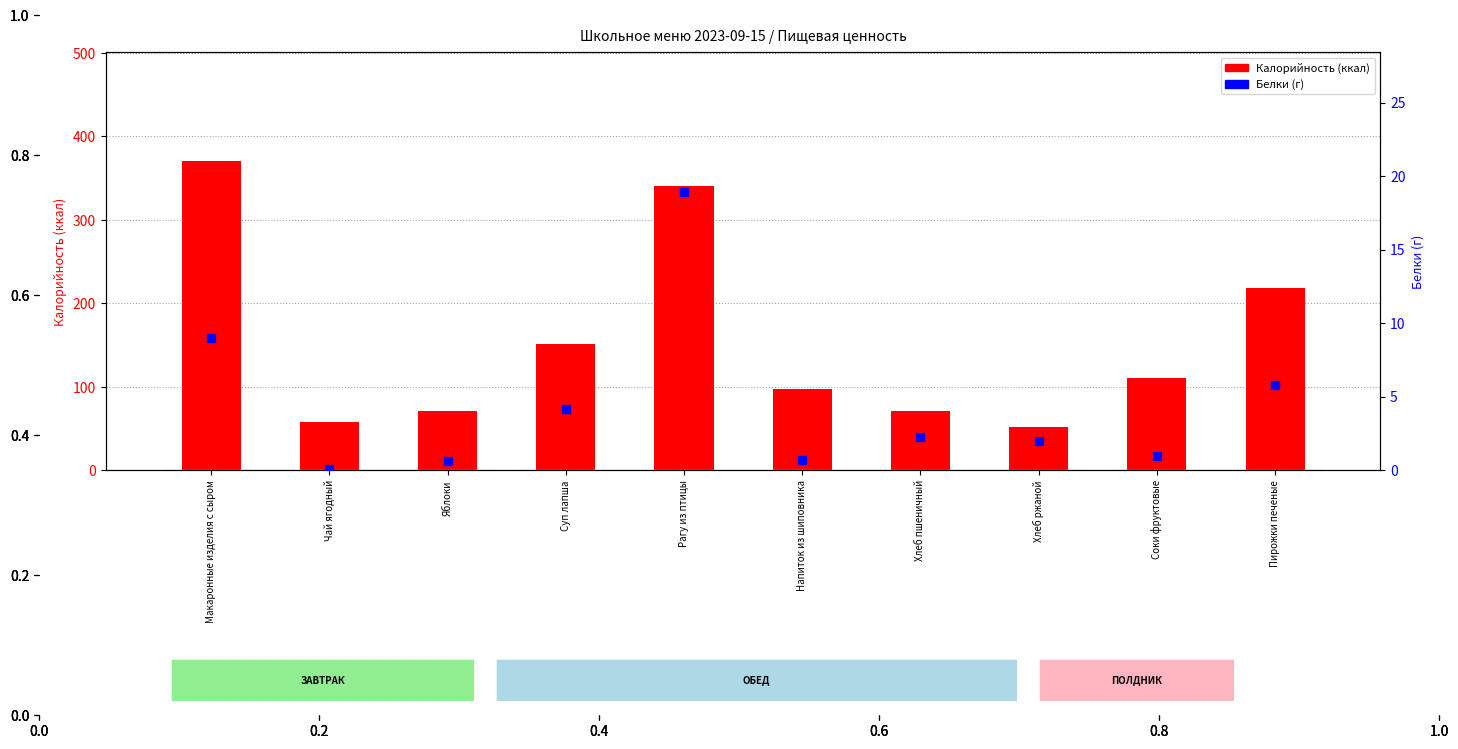

What are all the series names shown in the legend?

Калорийность, Белки (г)